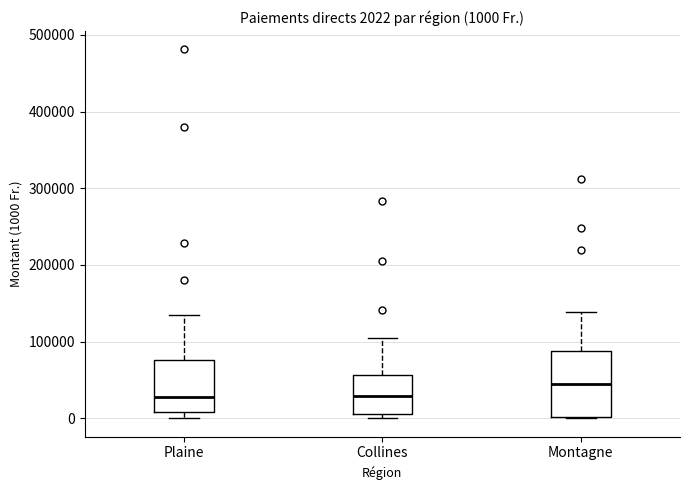

Which box is the tallest, from its lower edge to its upper edge?

Montagne